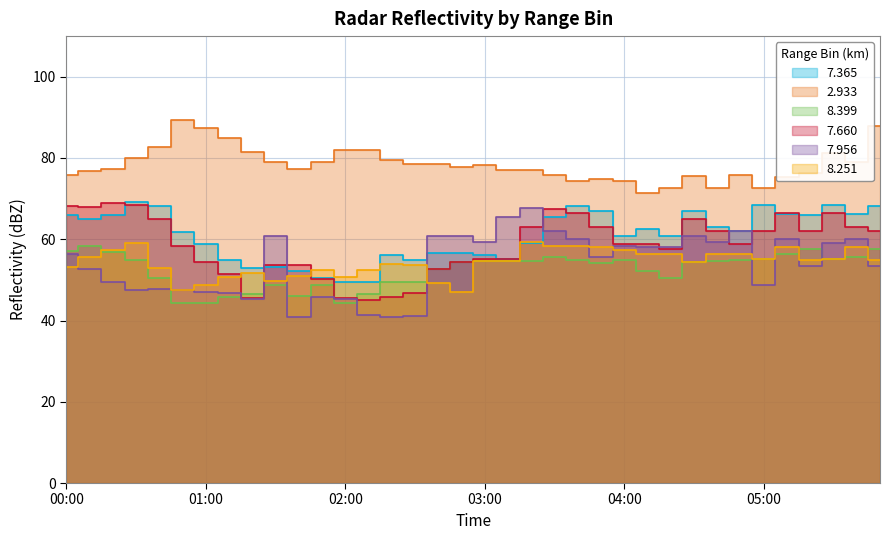

Which series has the largest total across all categories?

2.933